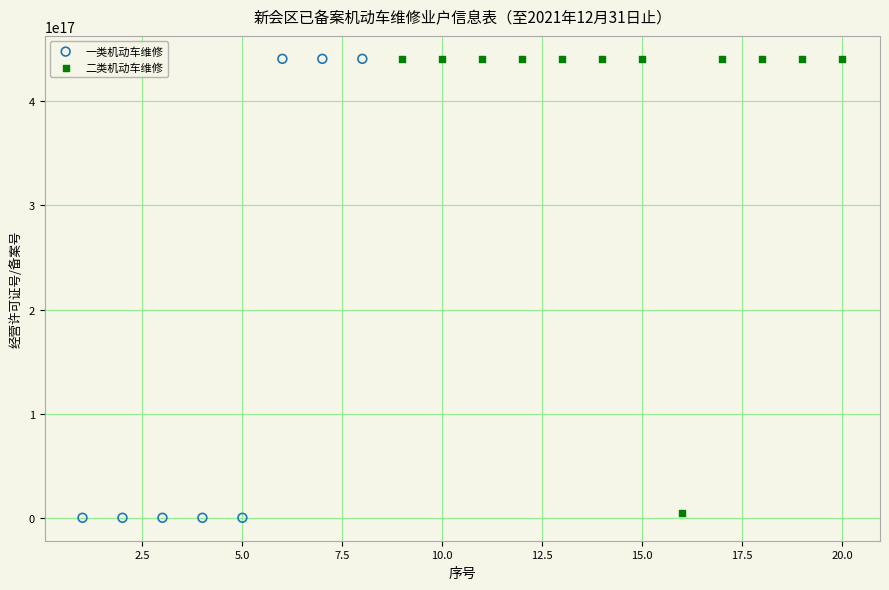

What are all the series names shown in the legend?

一类机动车维修, 二类机动车维修